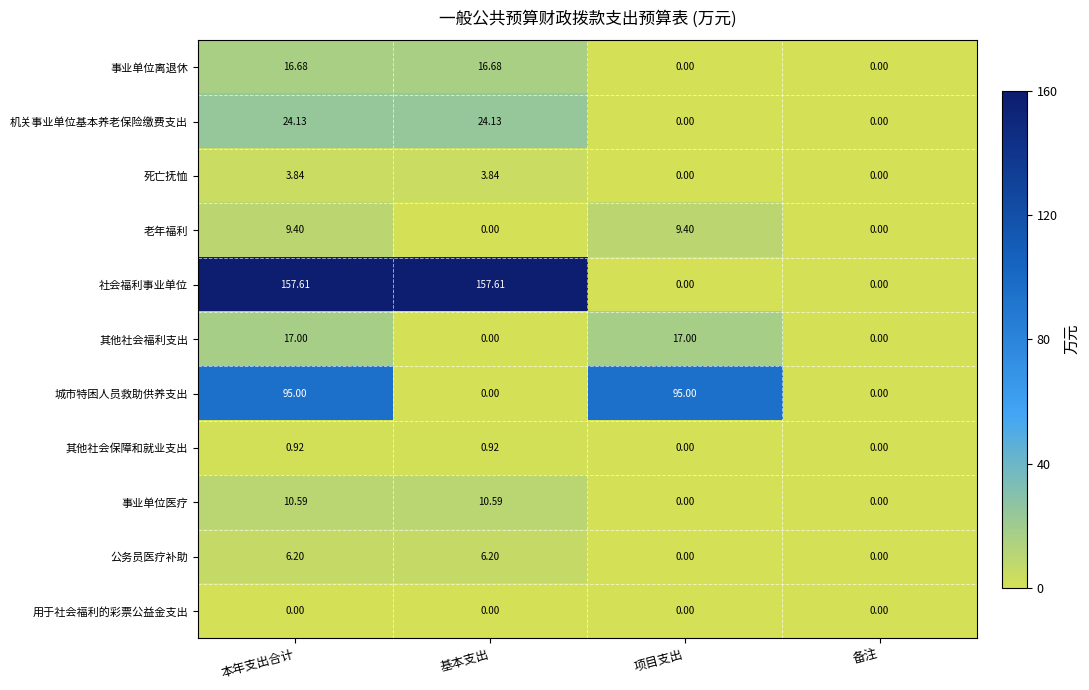

List the series in order of their peak value, highest first.

社会福利事业单位, 城市特困人员救助供养支出, 机关事业单位基本养老保险缴费支出, 其他社会福利支出, 事业单位离退休, 事业单位医疗, 老年福利, 公务员医疗补助, 死亡抚恤, 其他社会保障和就业支出, 用于社会福利的彩票公益金支出